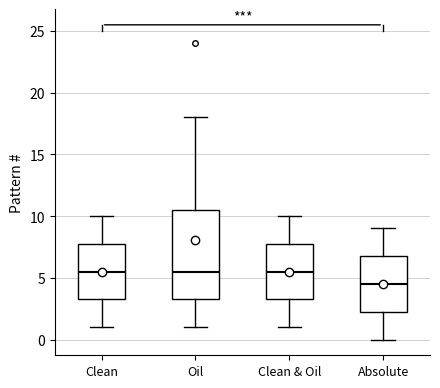

Comparing the boxes themselves (not the whiskers), which one is the tallest?

Oil